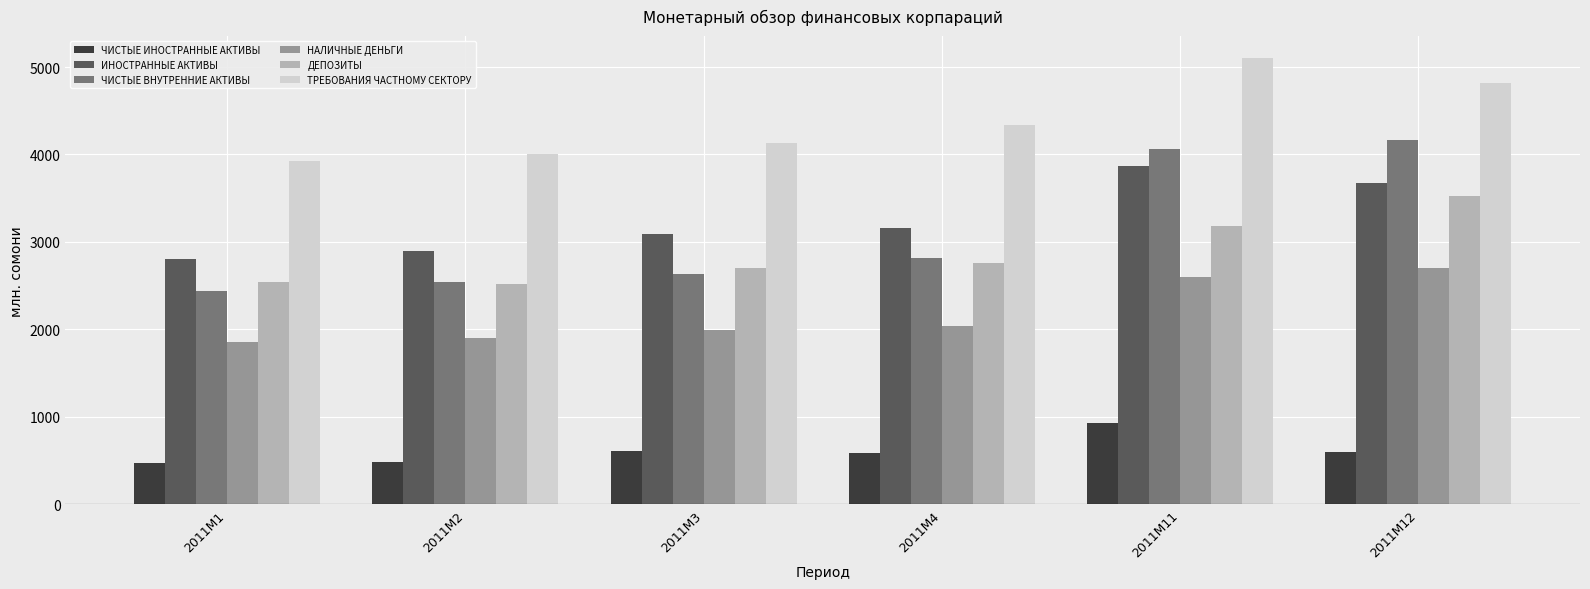

Which series has the largest total across all categories?

ТРЕБОВАНИЯ ЧАСТНОМУ СЕКТОРУ